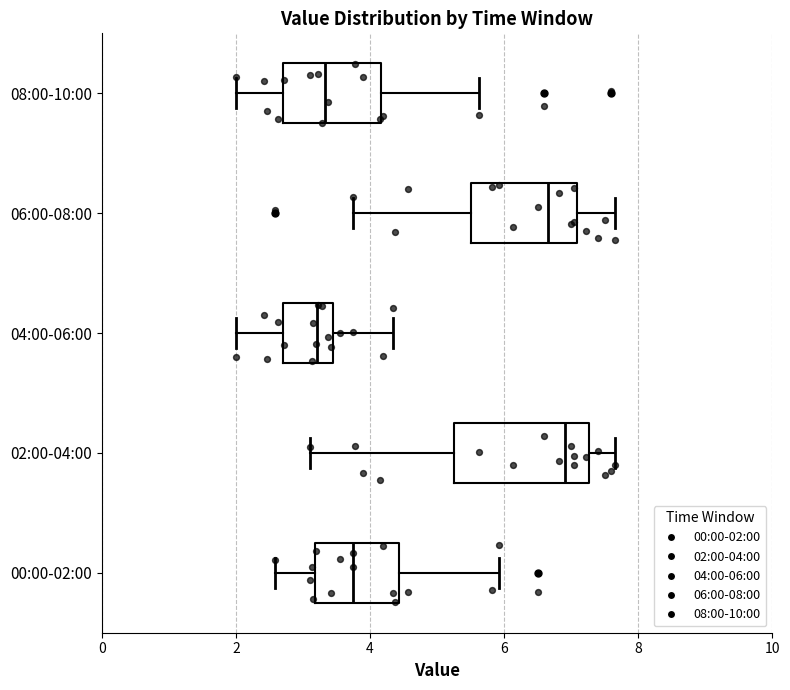

Comparing the boxes themselves (not the whiskers), which one is the widest?

02:00-04:00